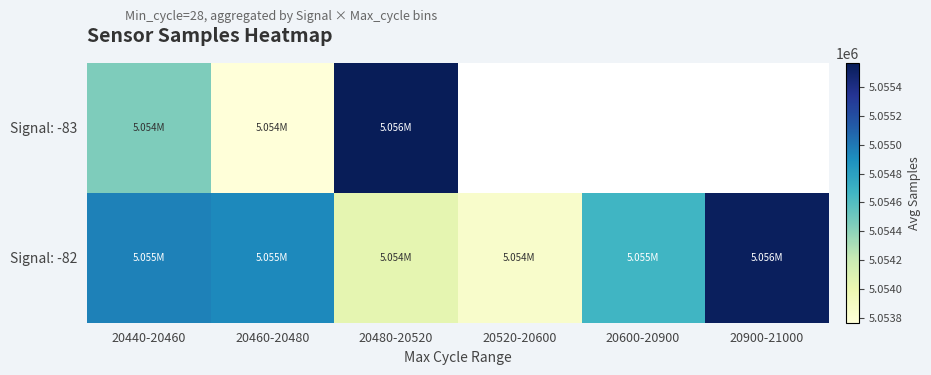

Which category has the lowest value across all series?

20460-20480